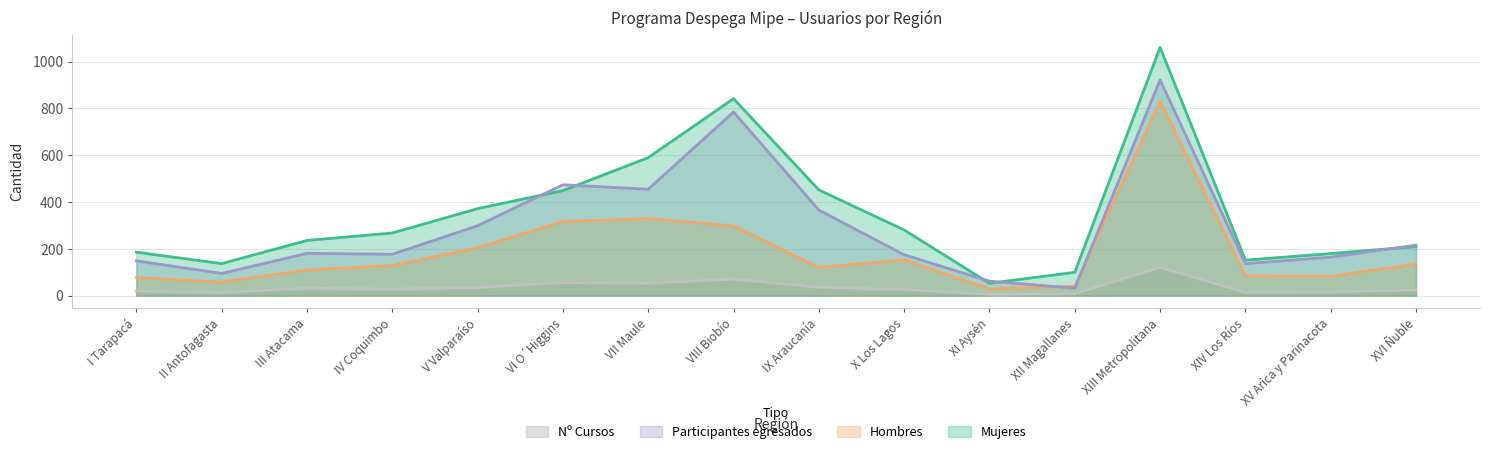

How many lines are shown in the chart?

4